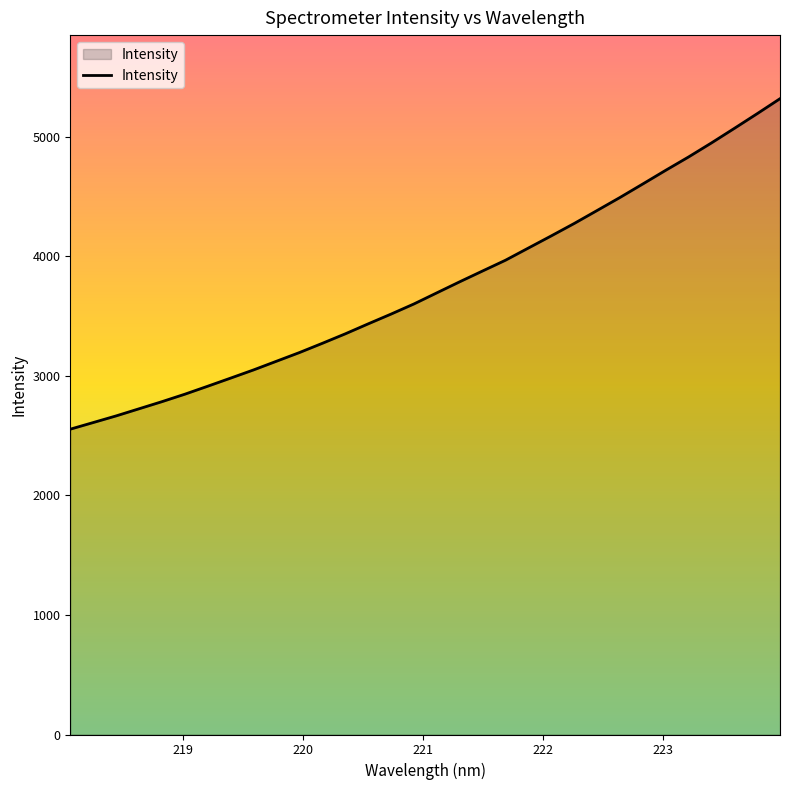

What is the minimum value shown in the chart?

2554.1